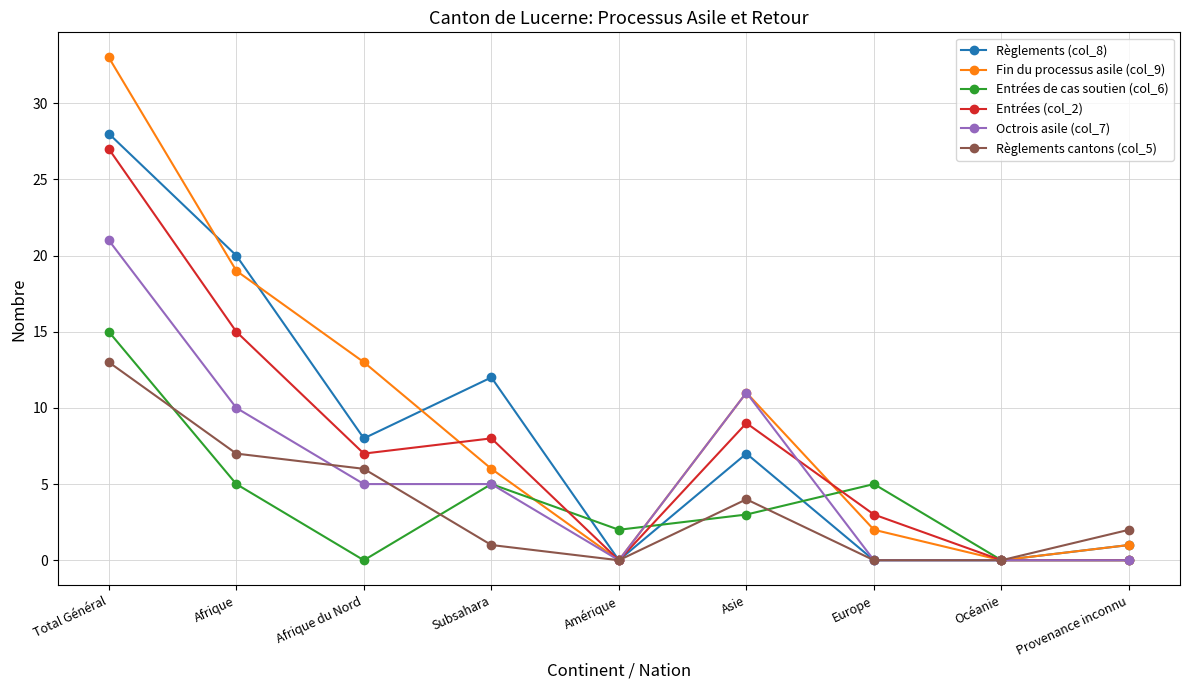

Which category has the highest value across all series?

Total Général